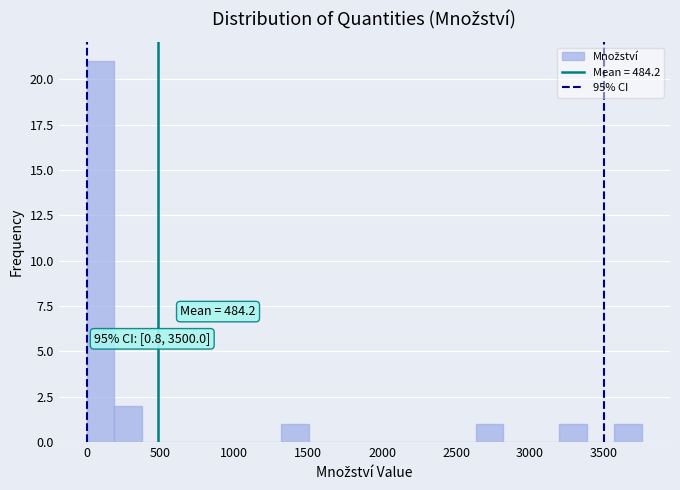

Around what value on the x-axis is the tallest bar? Give the approximate position of its centre, as read against the axis.

100